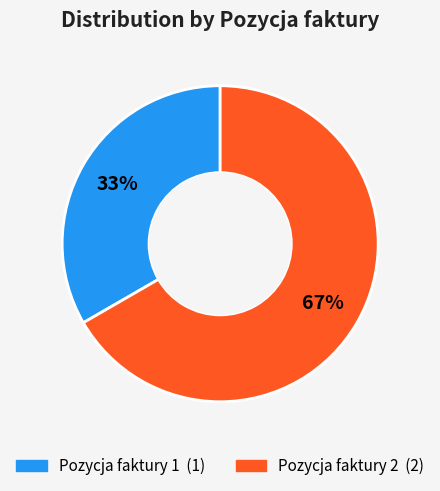

To the nearest percent, what is the average slice percentage?

50%